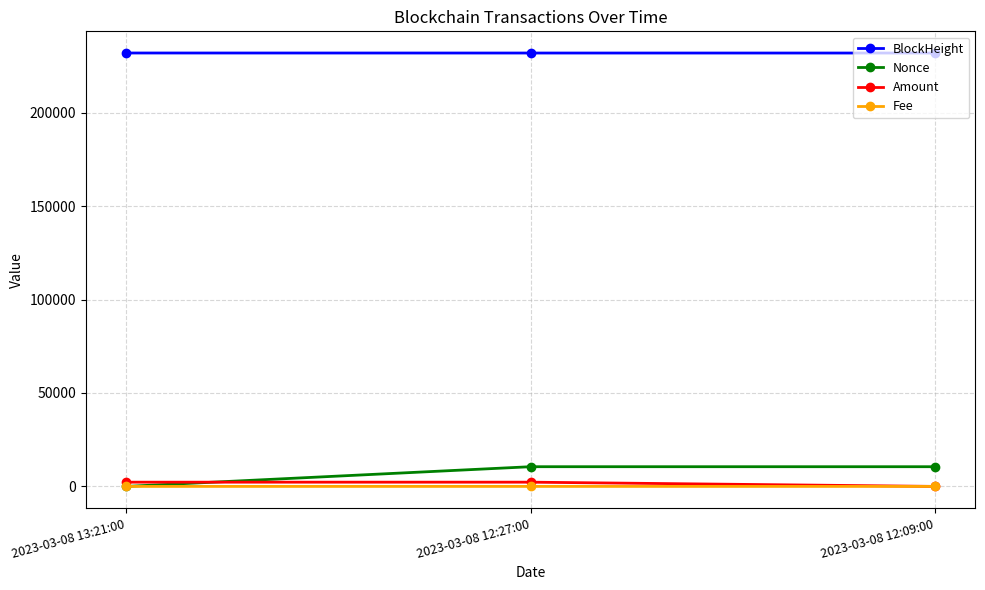

What is the greatest value displayed?

231920.0